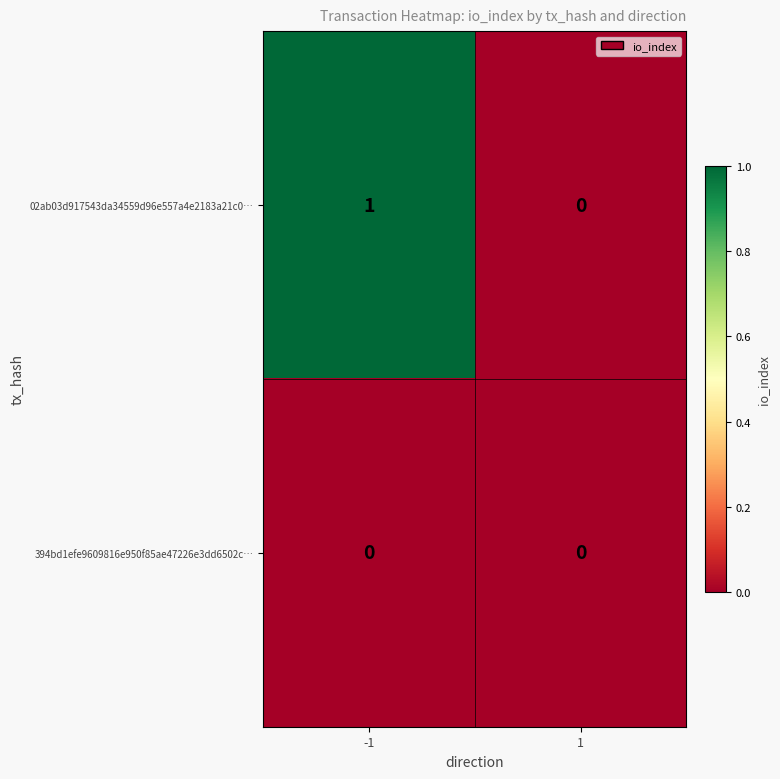

List the series in order of their peak value, lowest first.

394bd1efe9609816e950f85ae47226e3dd6502c…, 02ab03d917543da34559d96e557a4e2183a21c0…